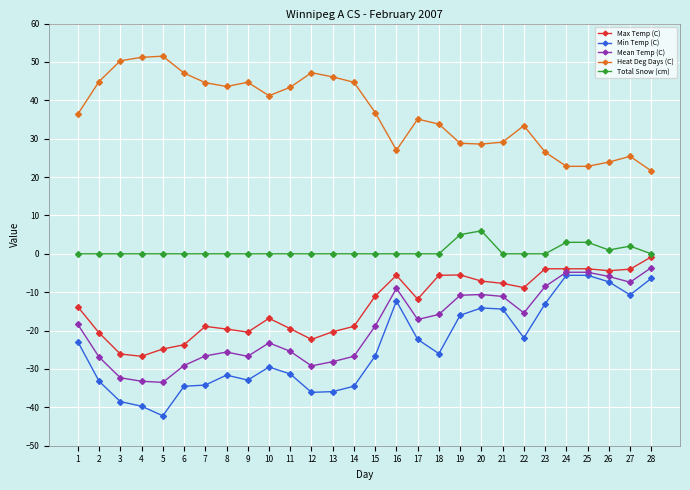

How many data points does each series have?

28